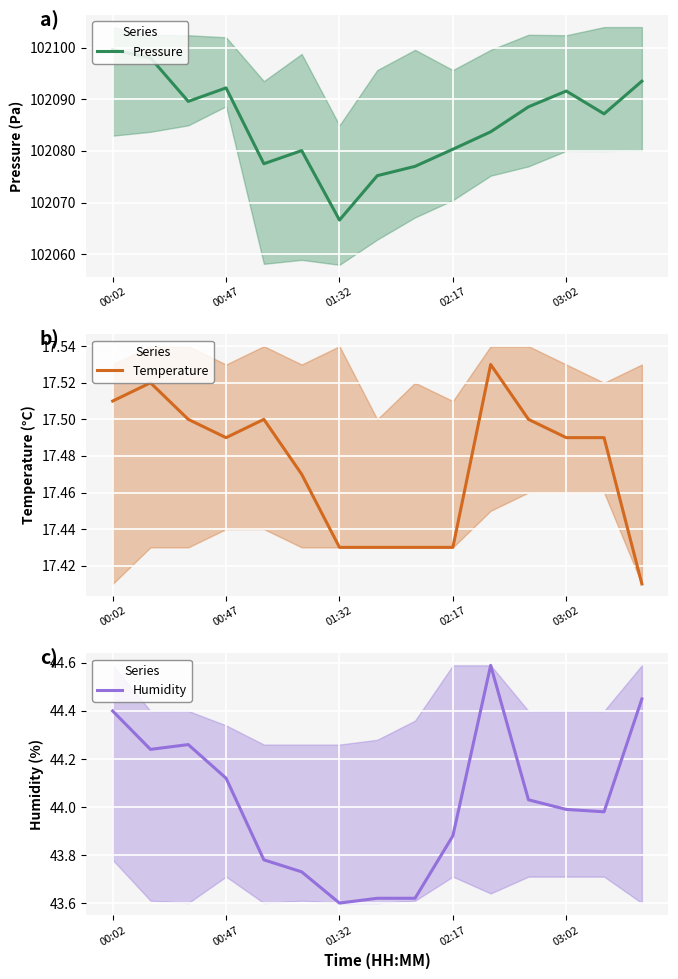

At which label does Pressure reach its minimum?

01:32